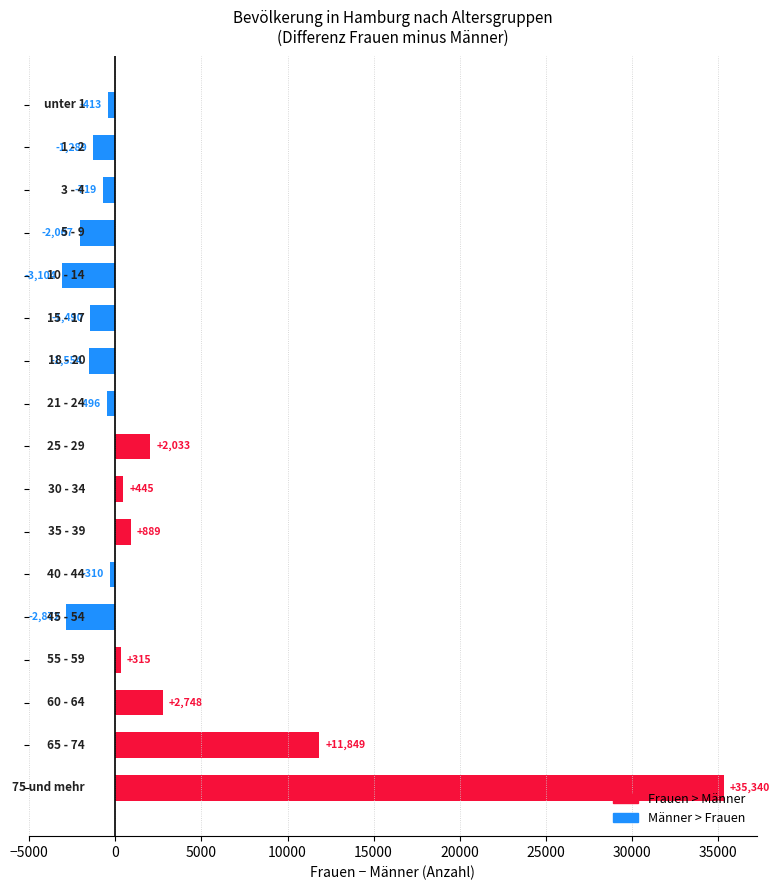

How many bars are there in total?

17